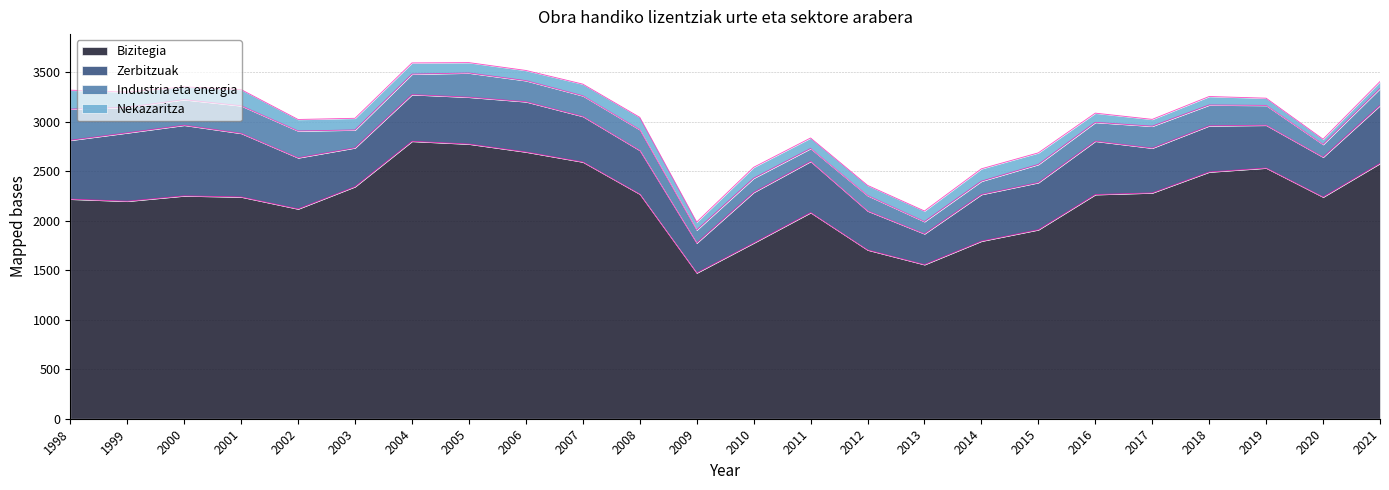

Between 2013 and 2006, which is larger?

2006